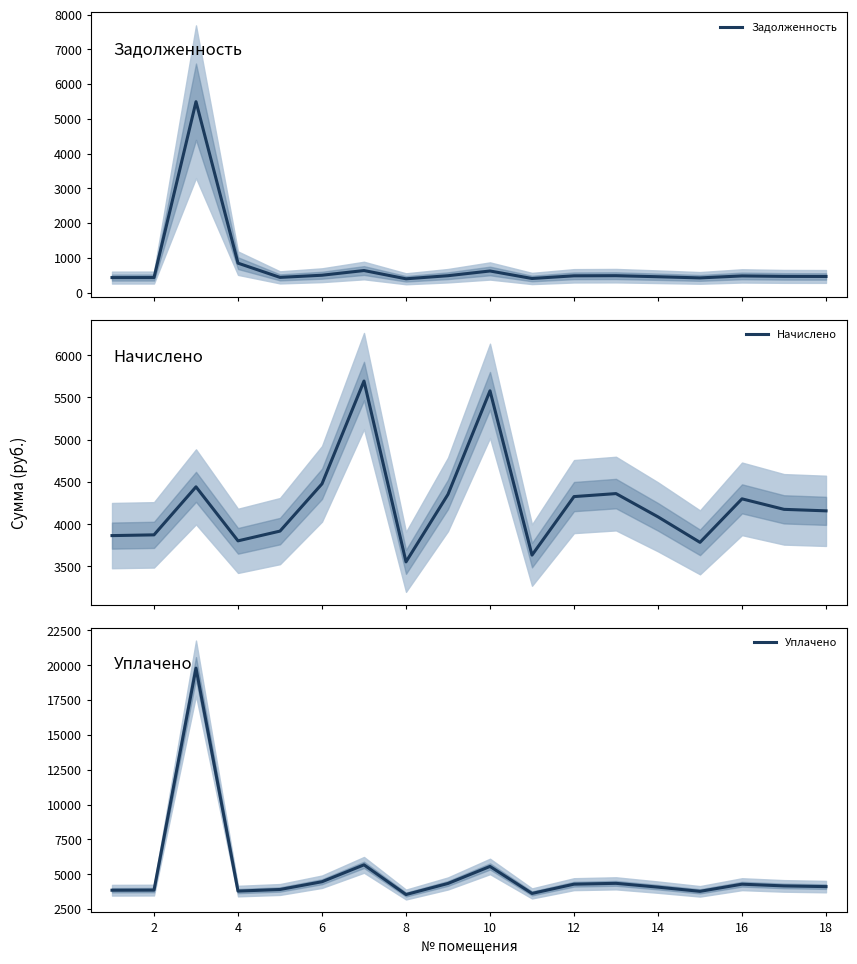

What is the highest value of the Задолженность series?

5493.5